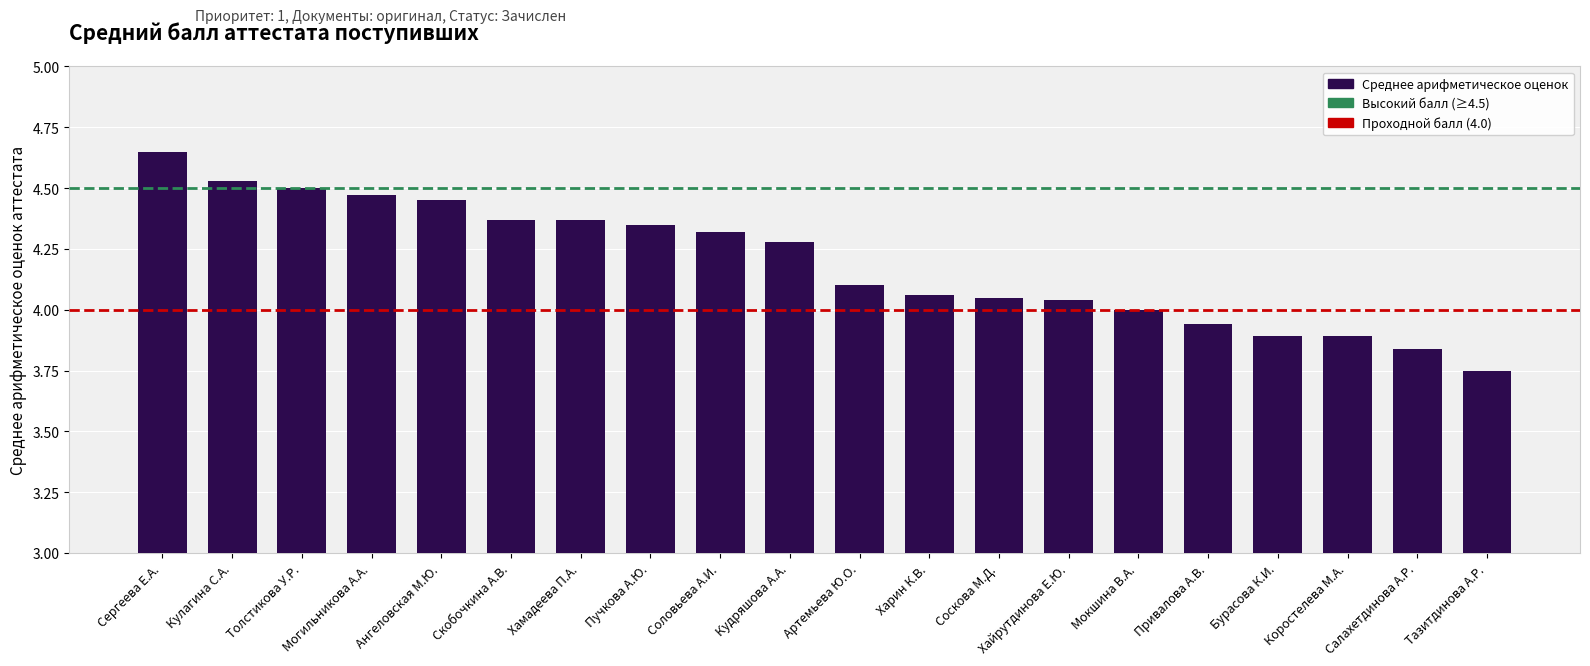

What is the average value?

4.2